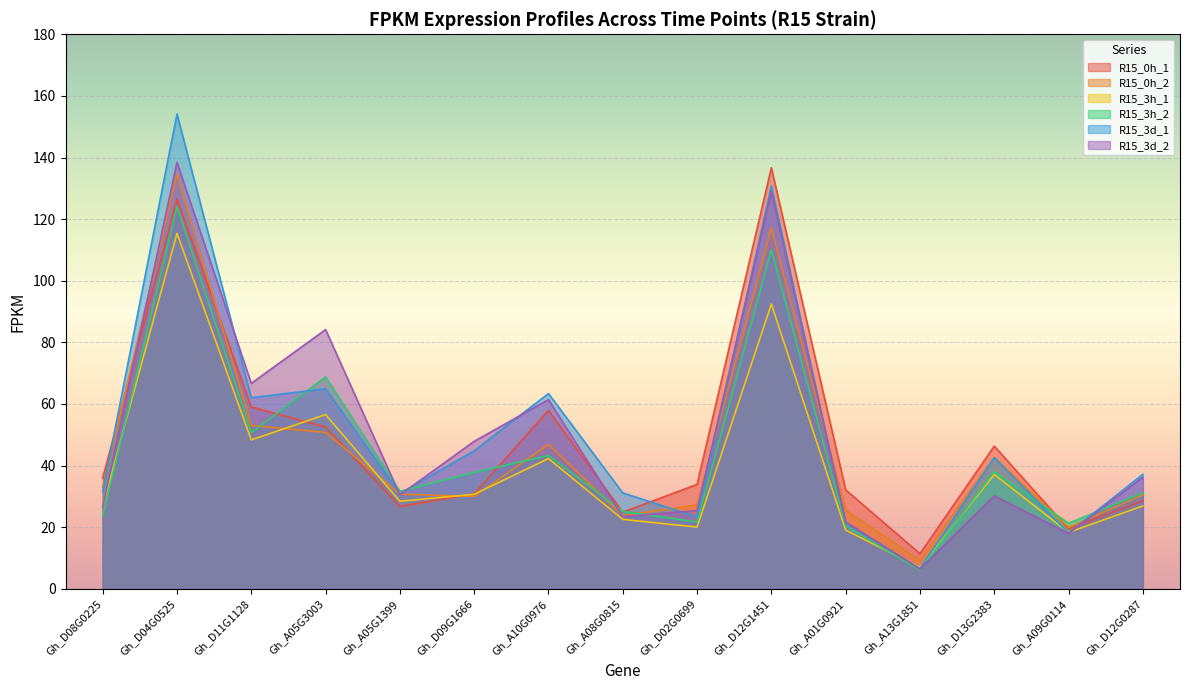

Between Gh_D12G0287 and Gh_A05G3003, which is larger?

Gh_A05G3003